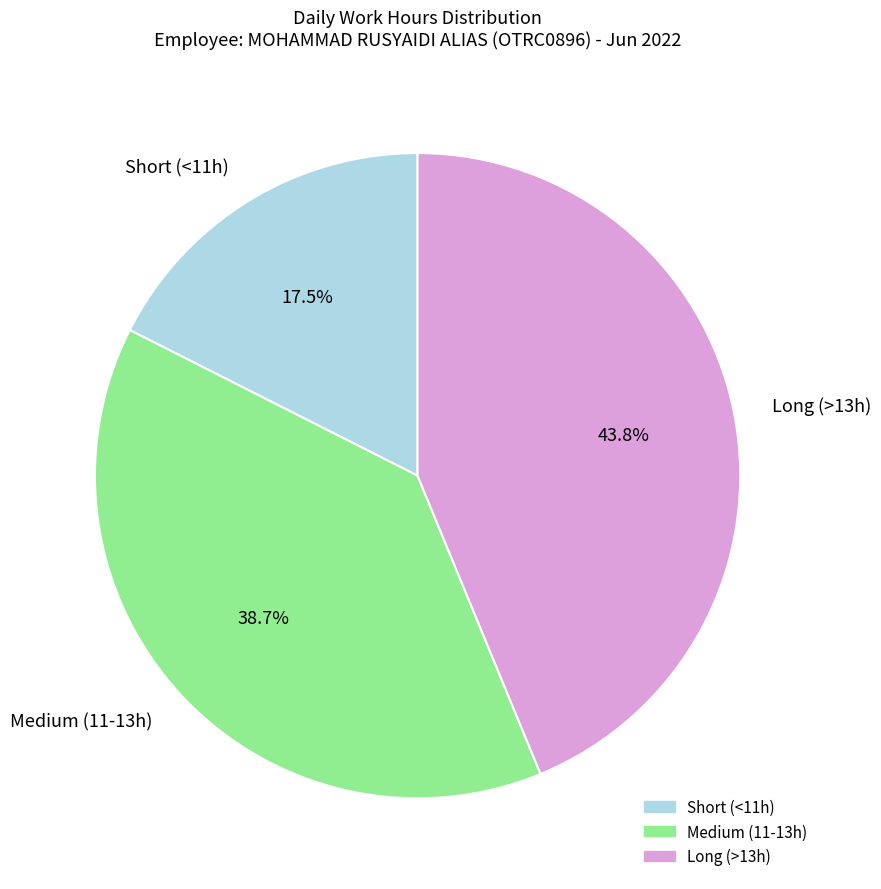

How many slices are in this pie chart?

3